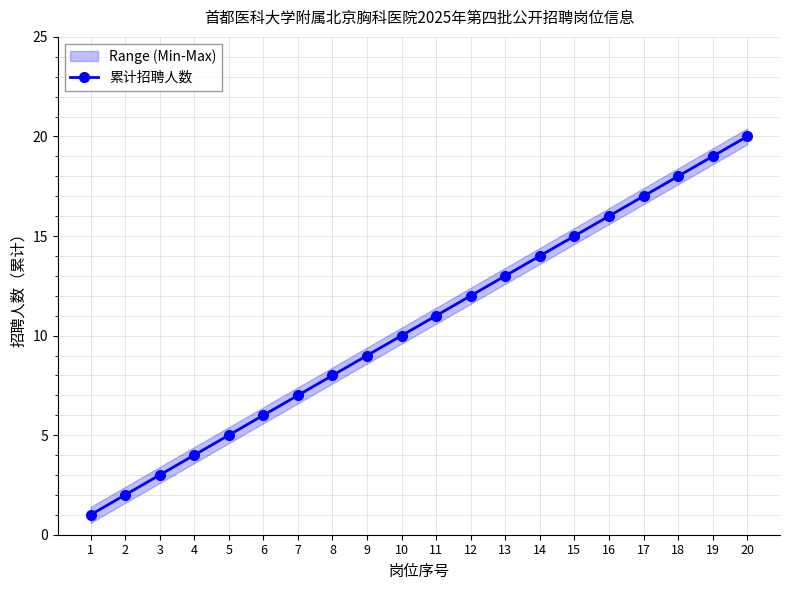

What is the change in value from 5 to 15?

+10